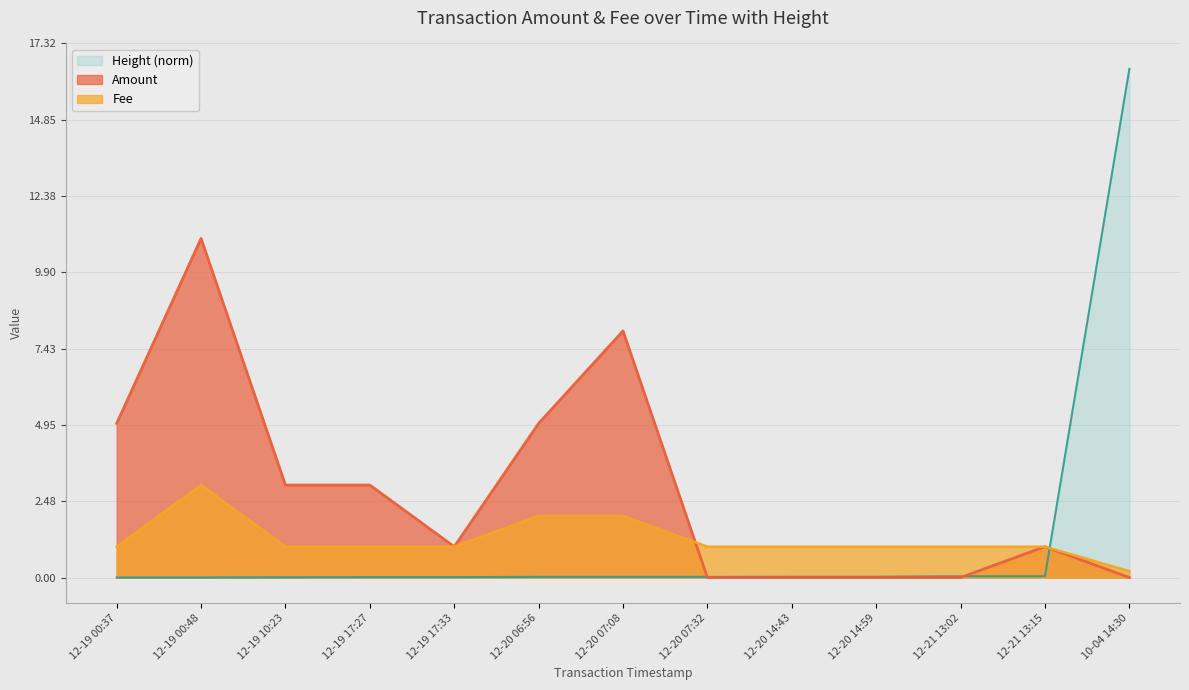

What is the total value across all series at 12-20 14:59?

1.0